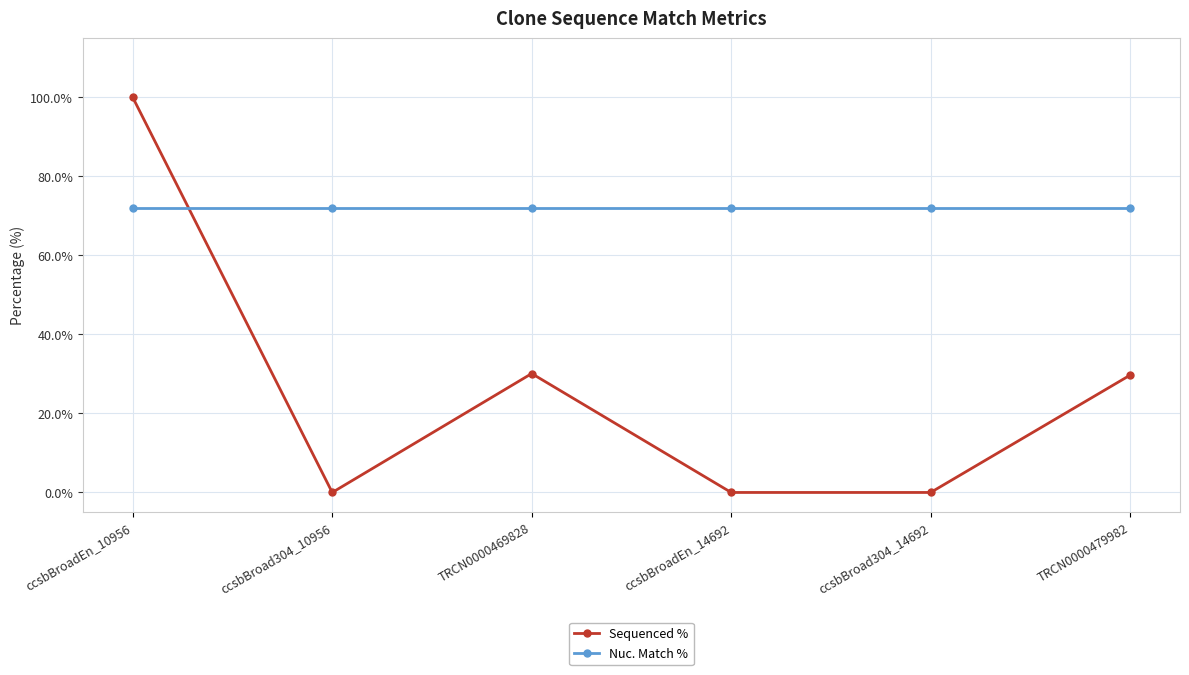

After their last crossing, which series has the higher values: Nuc. Match % or Sequenced %?

Nuc. Match %